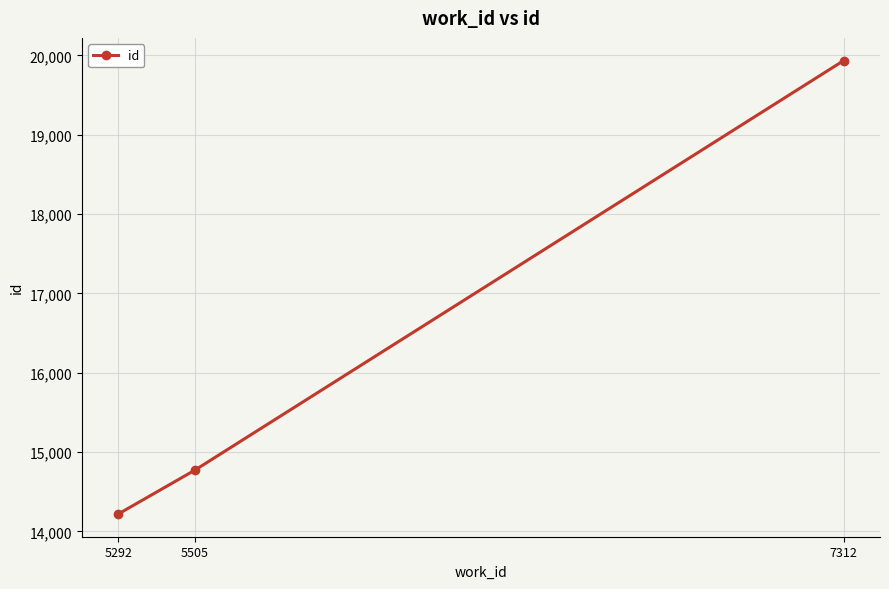

At which label is the value closest to 17076?

5505